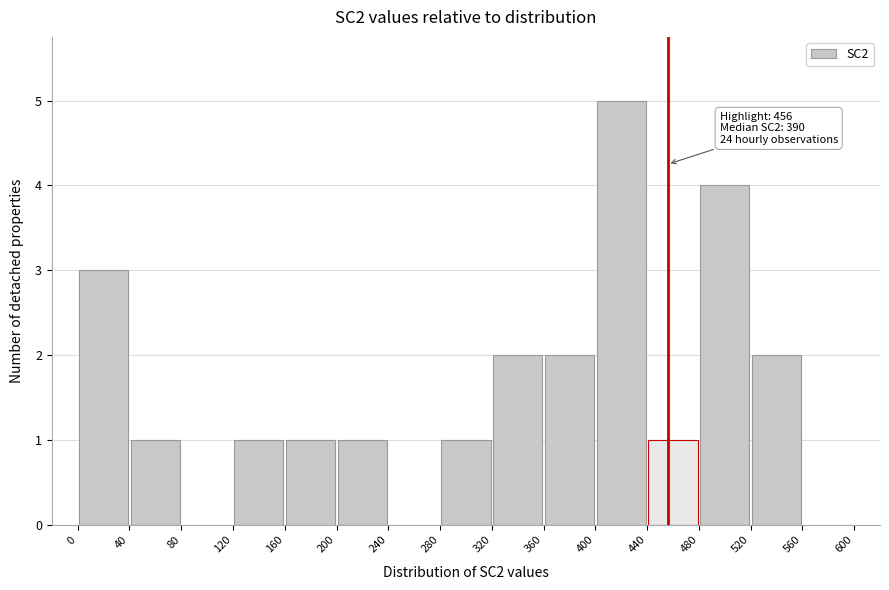

Over which range of the x-axis is the bar tallest?

400 to 440